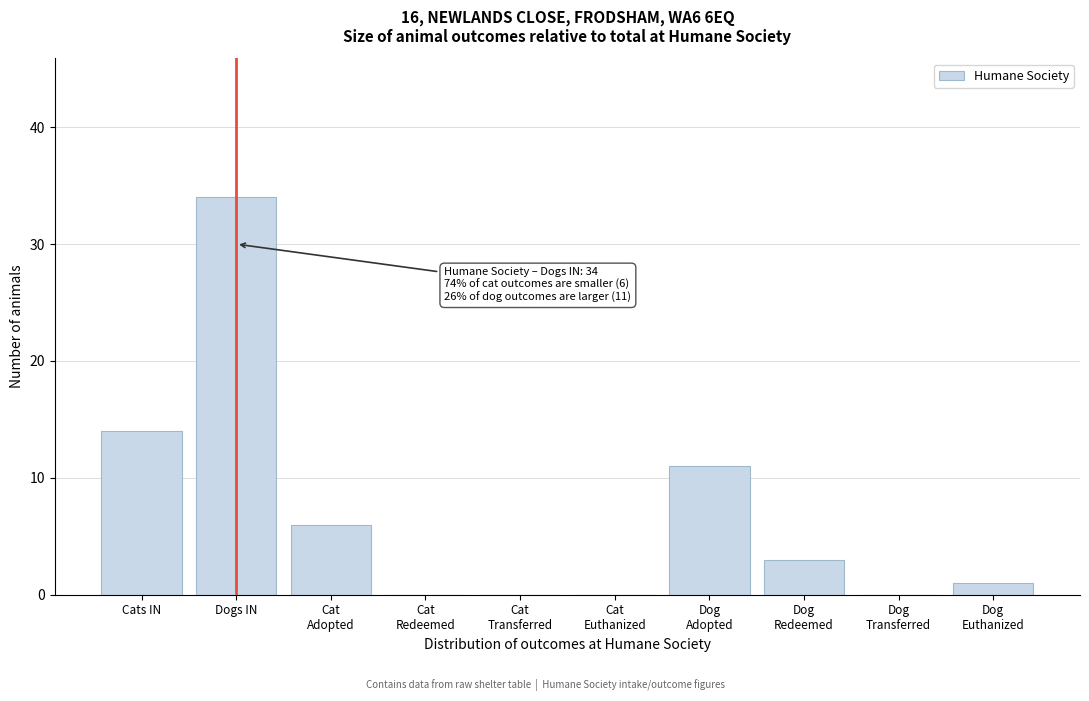

What is the maximum value shown in the chart?

34